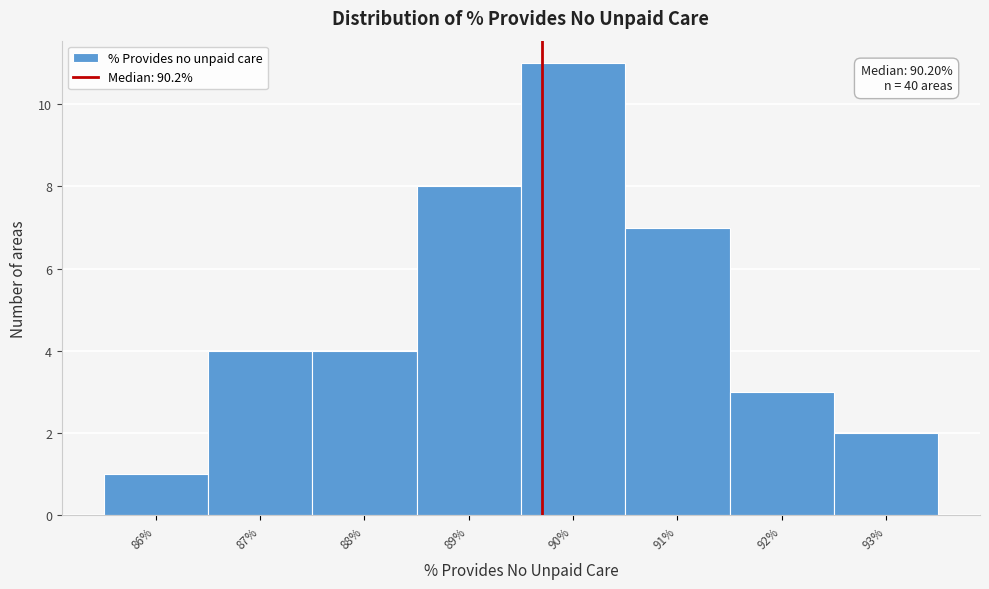

Reading left to right, transcribe all the data shown in this chart.

86%=1	87%=4	88%=4	89%=8	90%=11	91%=7	92%=3	93%=2